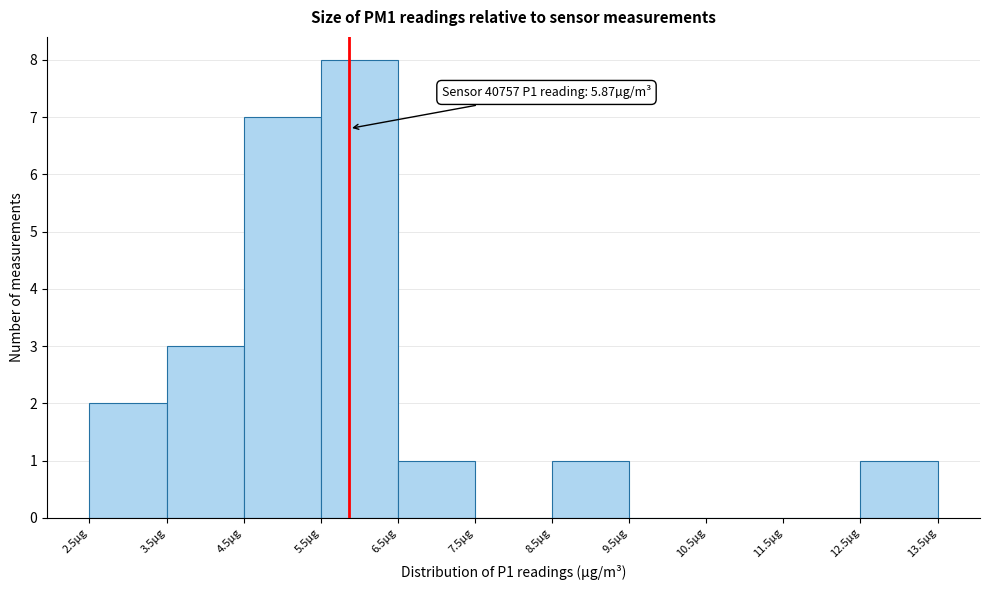

Over which range of the x-axis is the bar tallest?

5.5 to 6.5